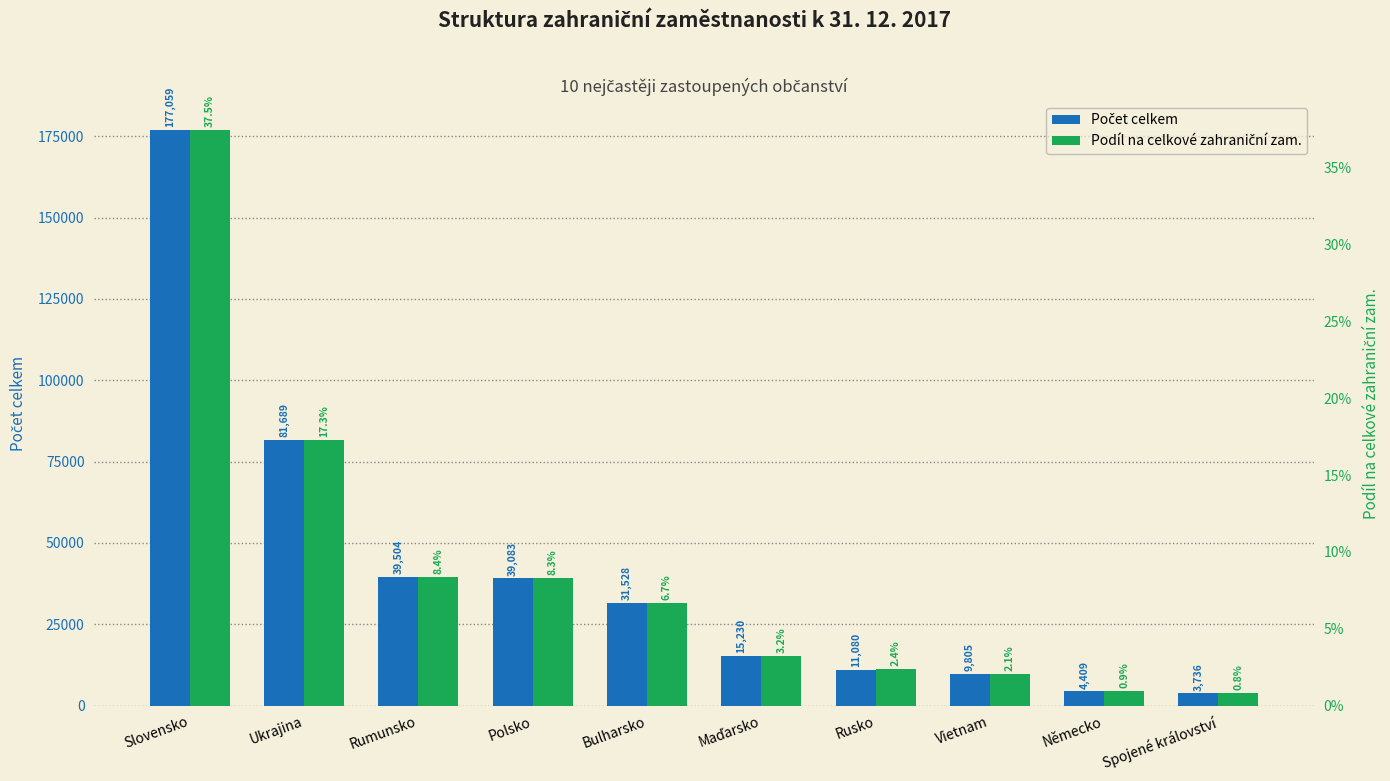

How many values in the Počet celkem series are below 31528?

5